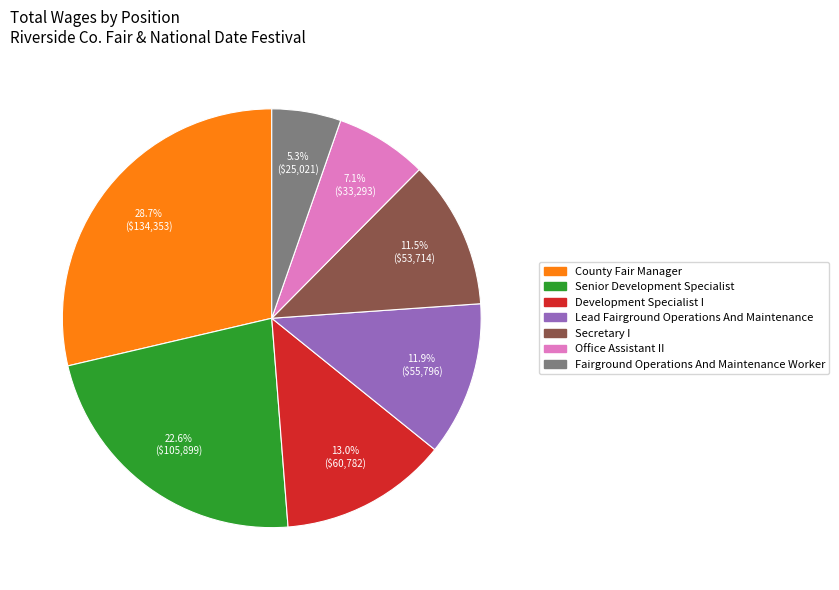

How much of the chart is everything except Development Specialist I?

87.0%